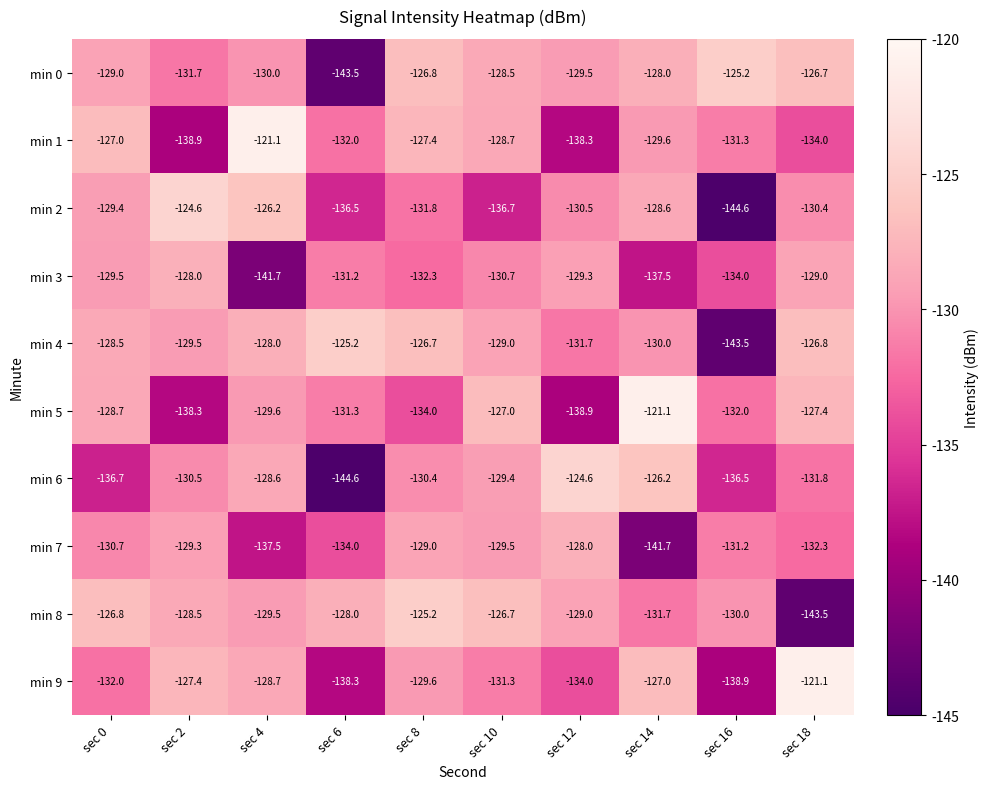

At which label does min 8 reach its peak?

sec 8